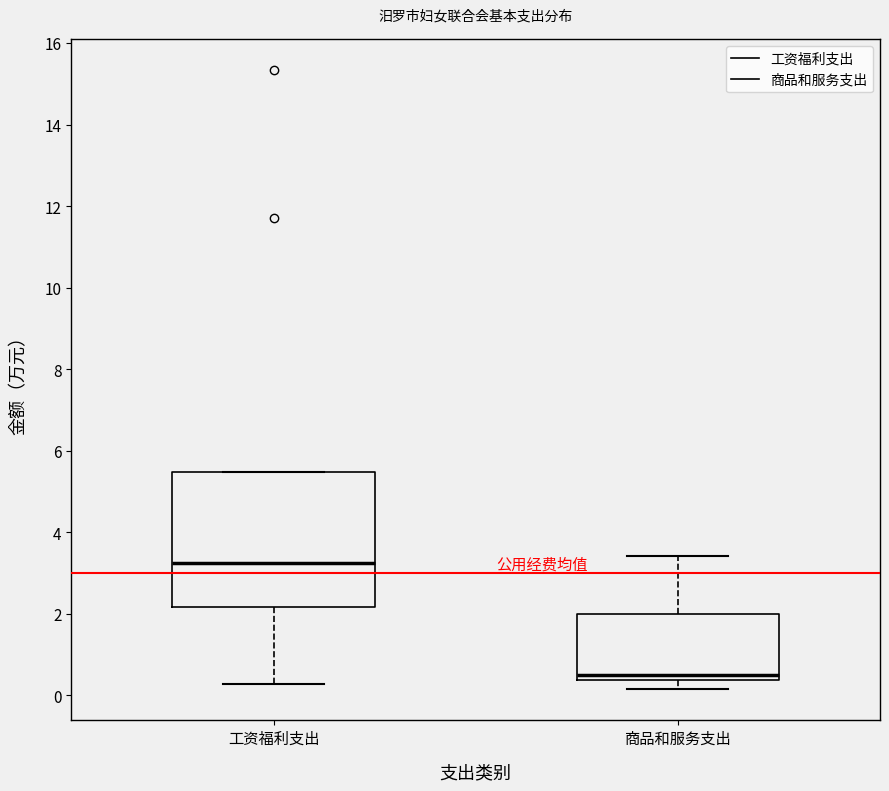

Reading left to right, transcribe this box plot: for each box, give where its median line is, the range the box spans, and where its two whiskers end, as read against the y-axis. The values are not printed on the chart, so give them approximately, as read against the axis.

工资福利支出: median 3.2, box 2.2 to 5.4, whiskers 0.2 to 5.4
商品和服务支出: median 0.6, box 0.4 to 2.0, whiskers 0.2 to 3.4